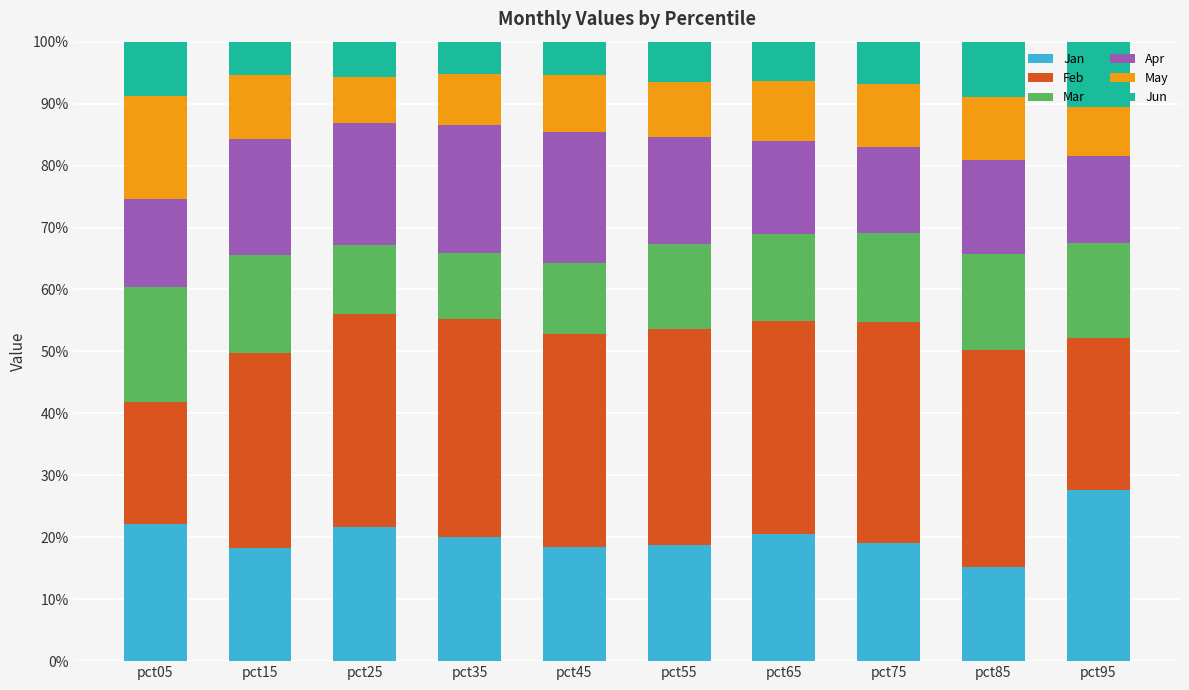

What are all the series names shown in the legend?

Jan, Feb, Mar, Apr, May, Jun